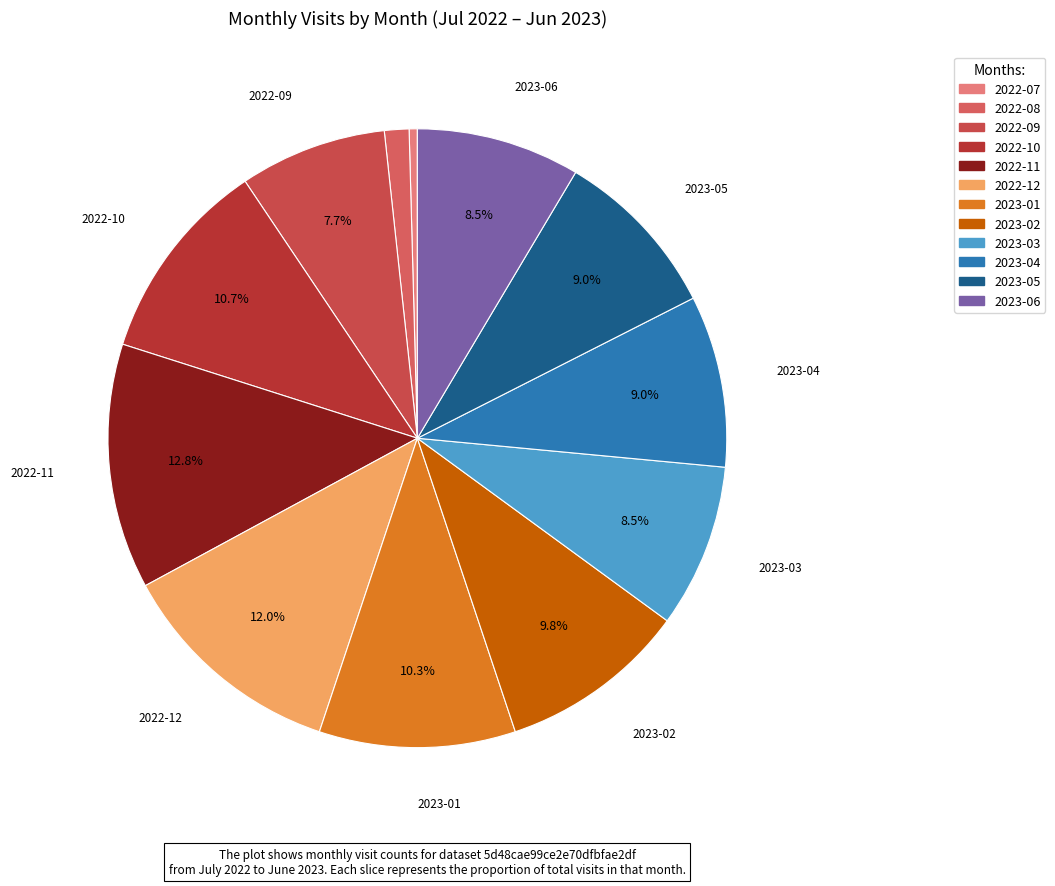

Is there any slice that represents more than half of the pie?

No